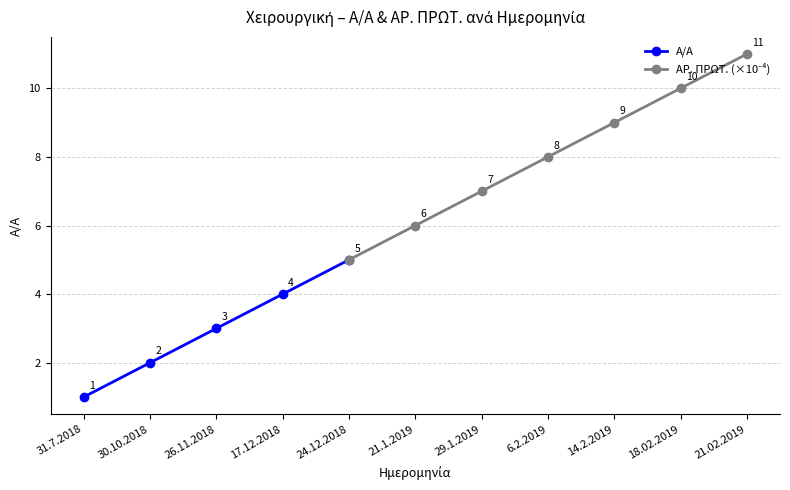

How many lines are shown in the chart?

2